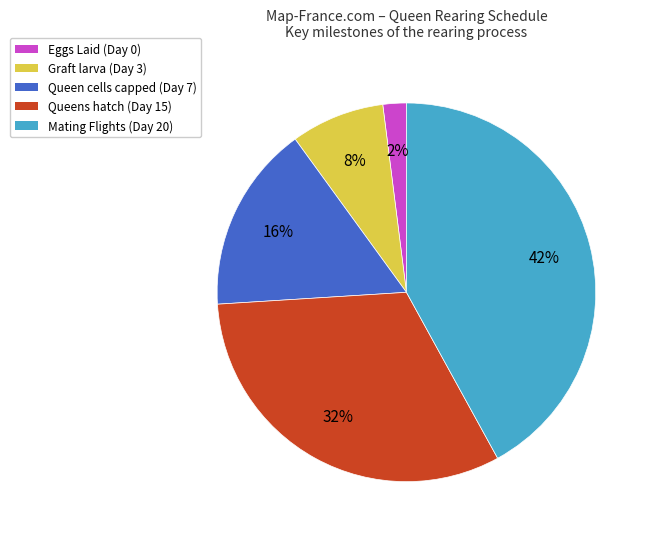

Count the number of slices in the pie.

5